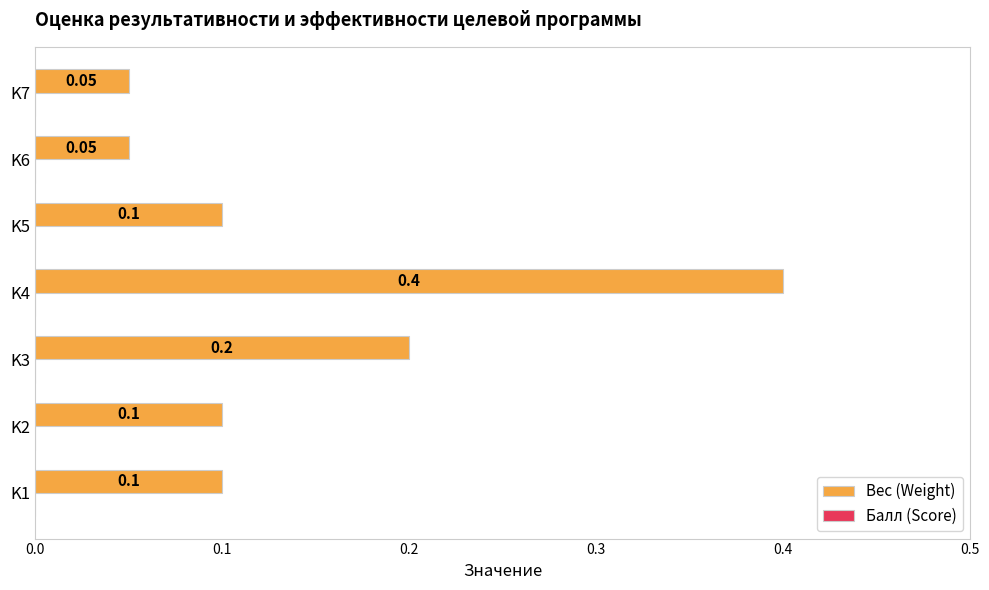

Between K4 and K1, which is larger?

K4